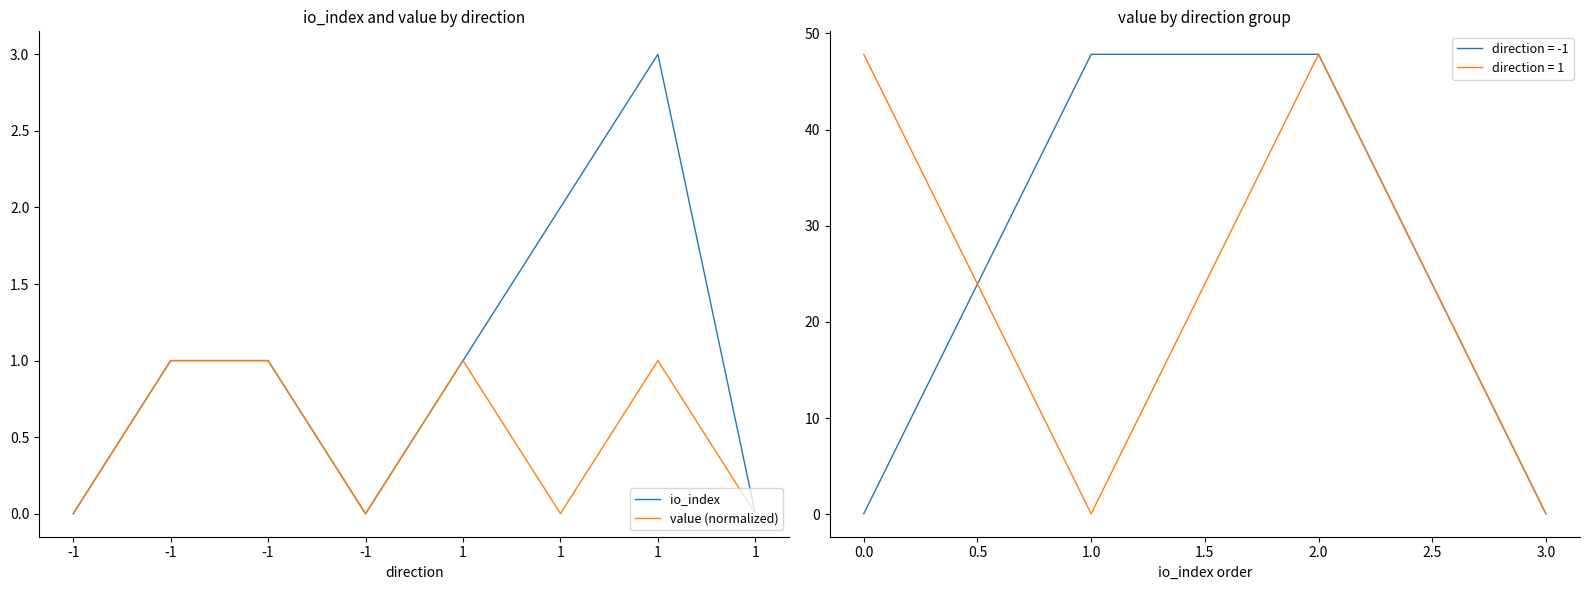

What is the difference between the maximum and minimum values in the io_index series?

3.0